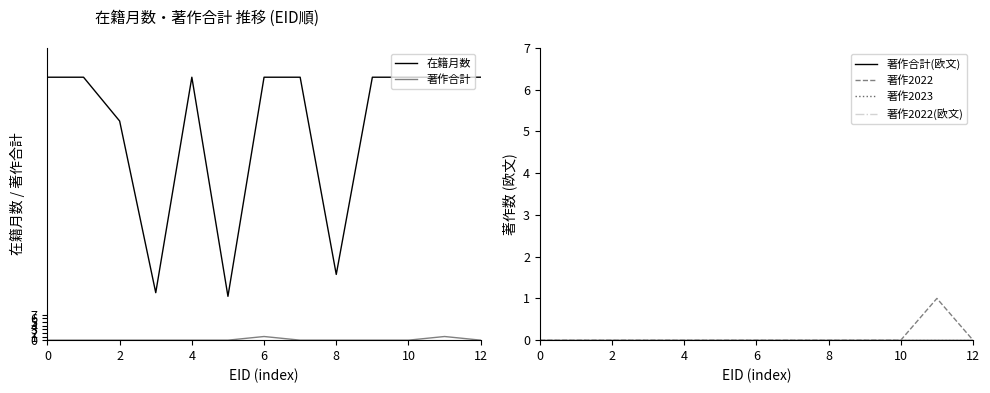

Is it true that 在籍月数 equals 37 at 12?

False